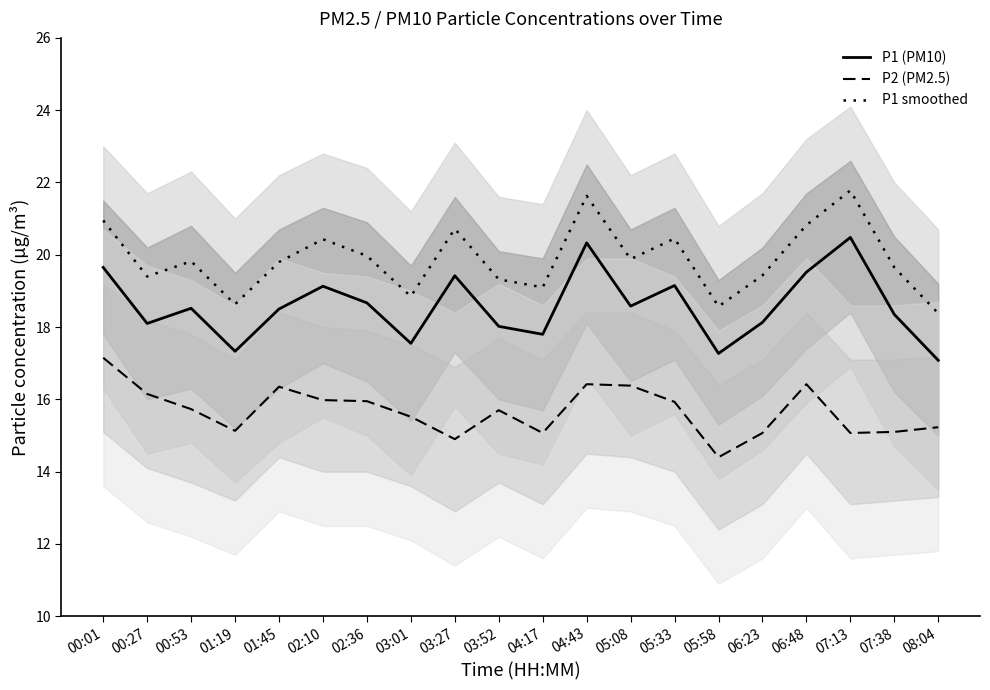

True or false: P1 (PM10) has more than 0 interior local peaks.

True